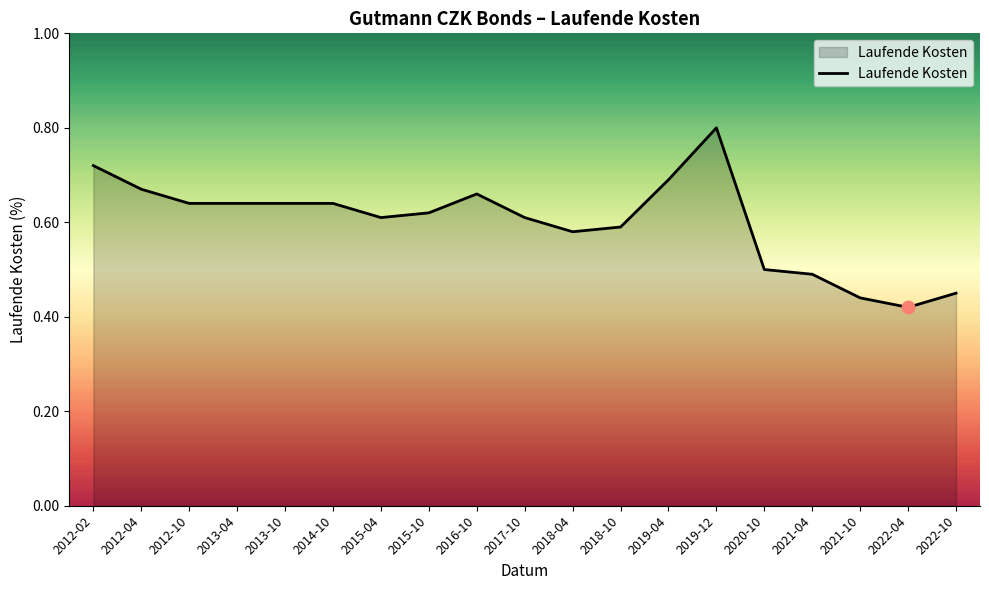

What is the change in value from 2015-04 to 2019-04?

+0.1